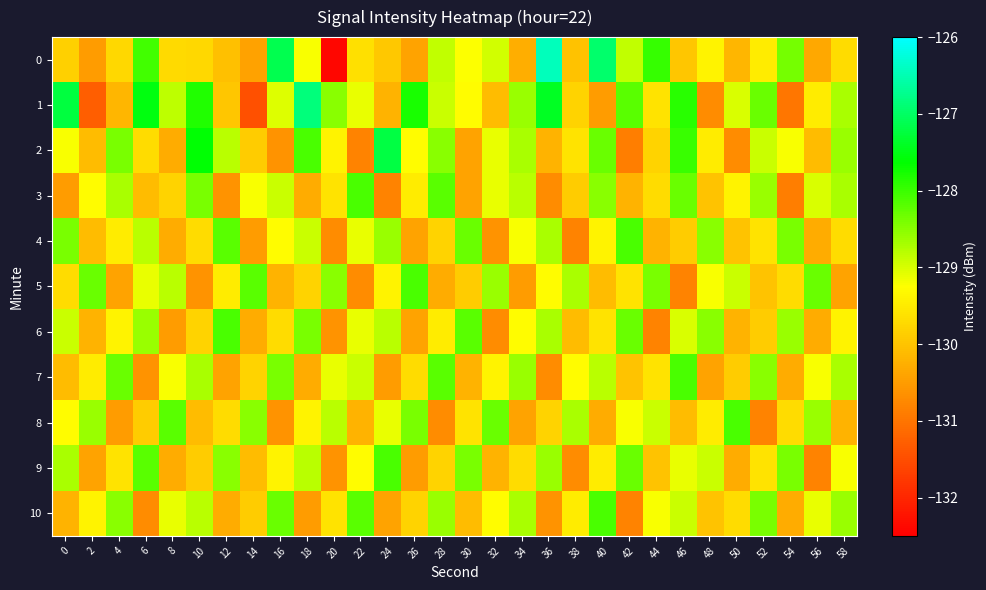

At 56, list the series in order from largest to smallest.

5, 8, 3, 10, 7, 1, 2, 4, 6, 0, 9